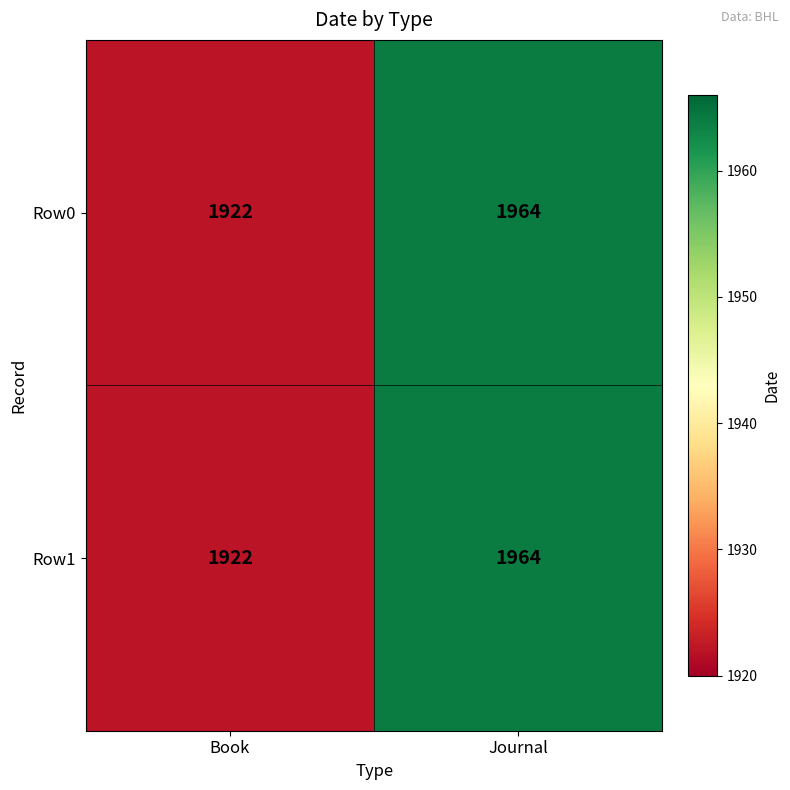

At which category does the chart reach its minimum across all series?

Book